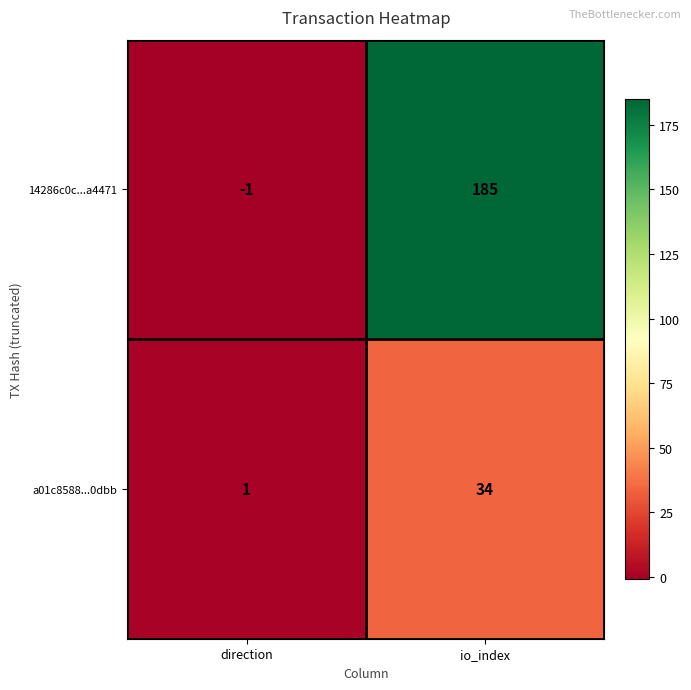

Reading left to right, transcribe all the data shown in this chart.

14286c0c...a4471: direction=-1	io_index=185
a01c8588...0dbb: direction=1	io_index=34